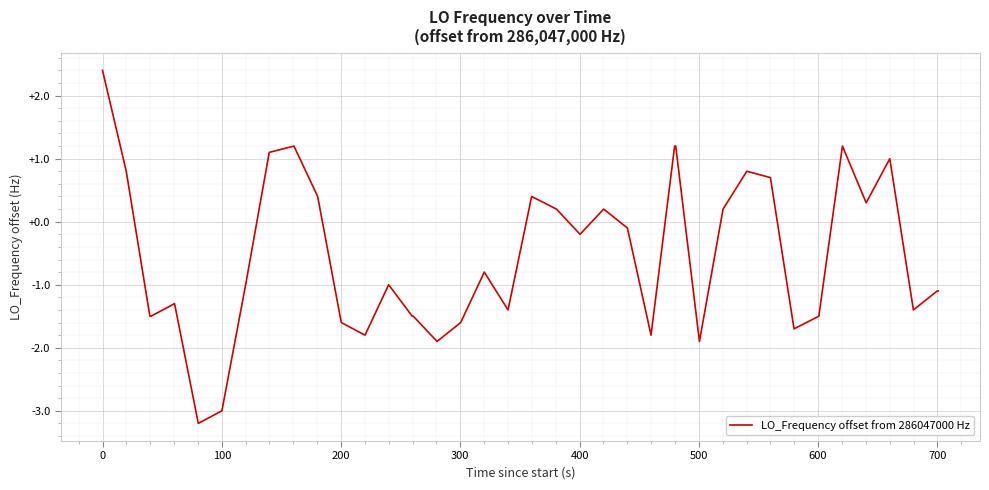

What is the difference between the maximum and minimum values?

5.6